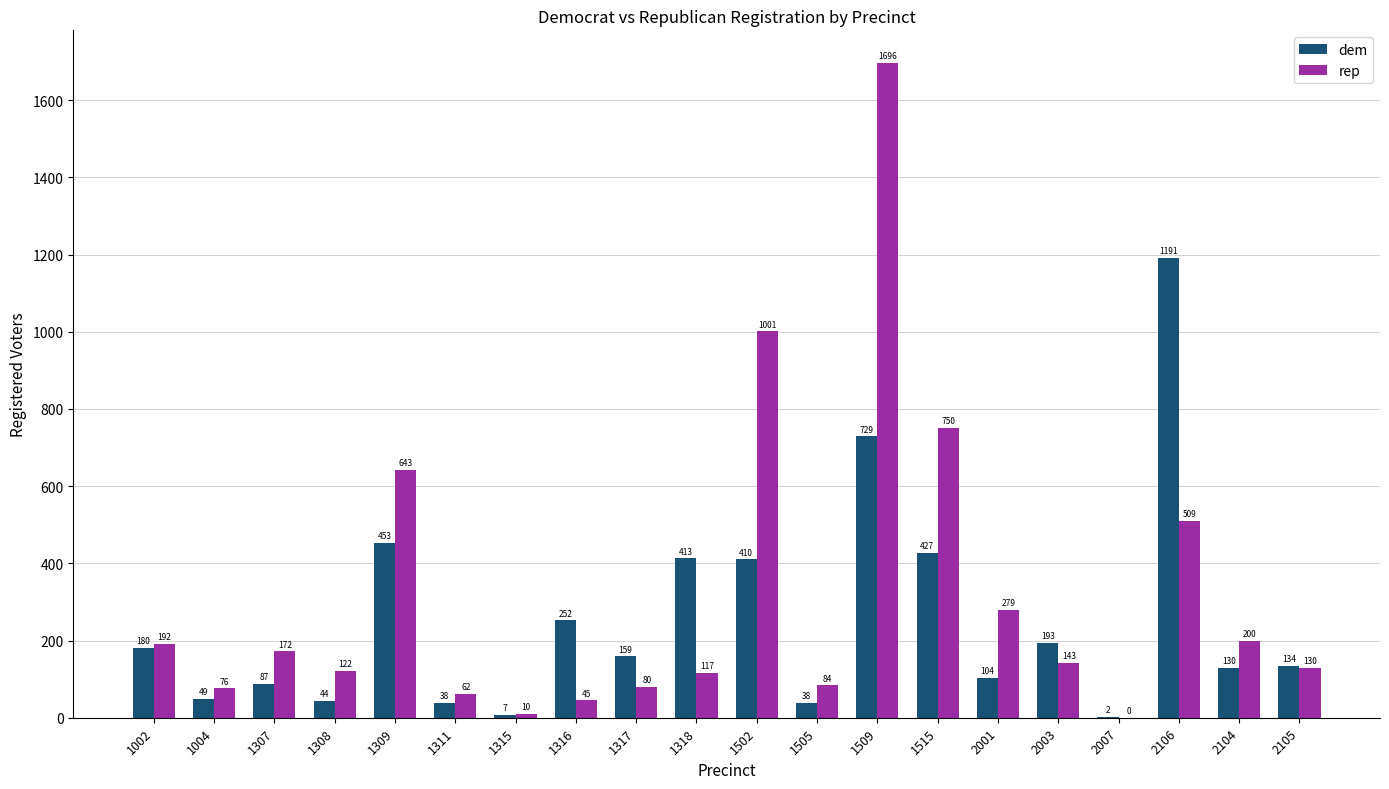

What is the greatest value displayed?

1696